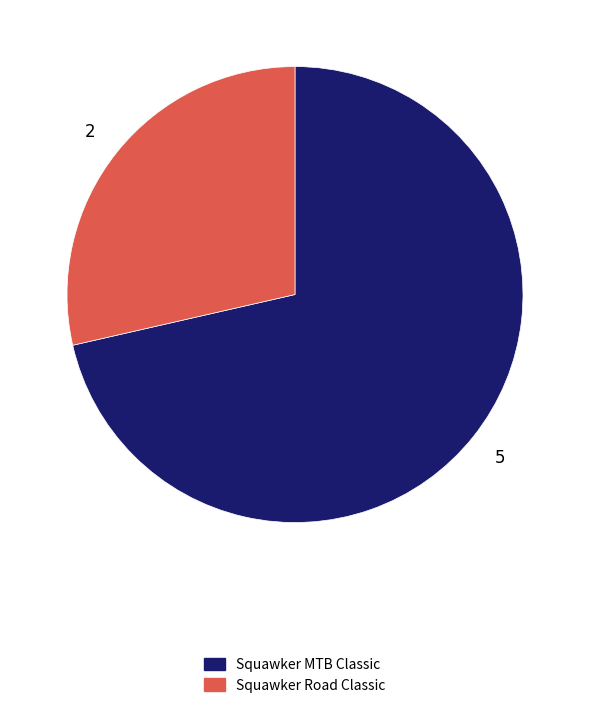

Which has a higher value, Squawker MTB Classic or Squawker Road Classic?

Squawker MTB Classic